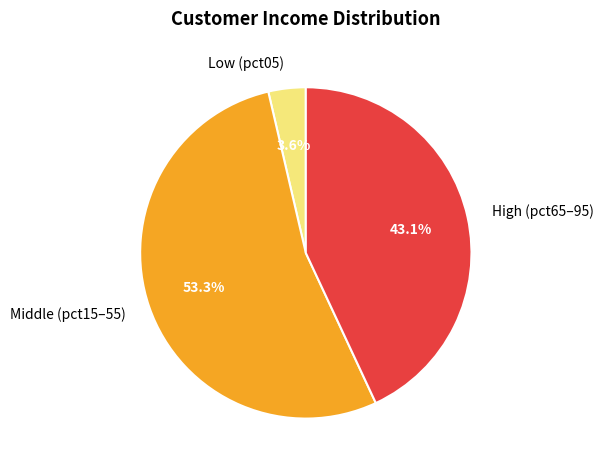

How many segments does this pie chart have?

3